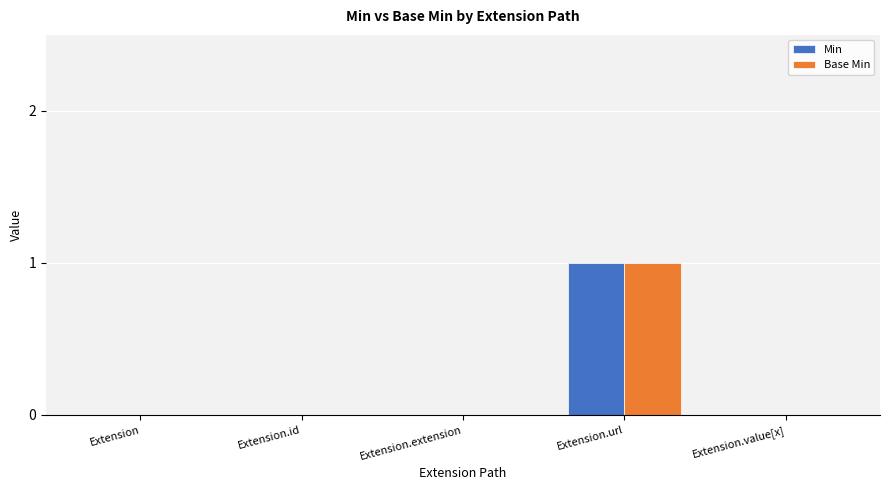

The value of Min at Extension is 1. True or false?

False